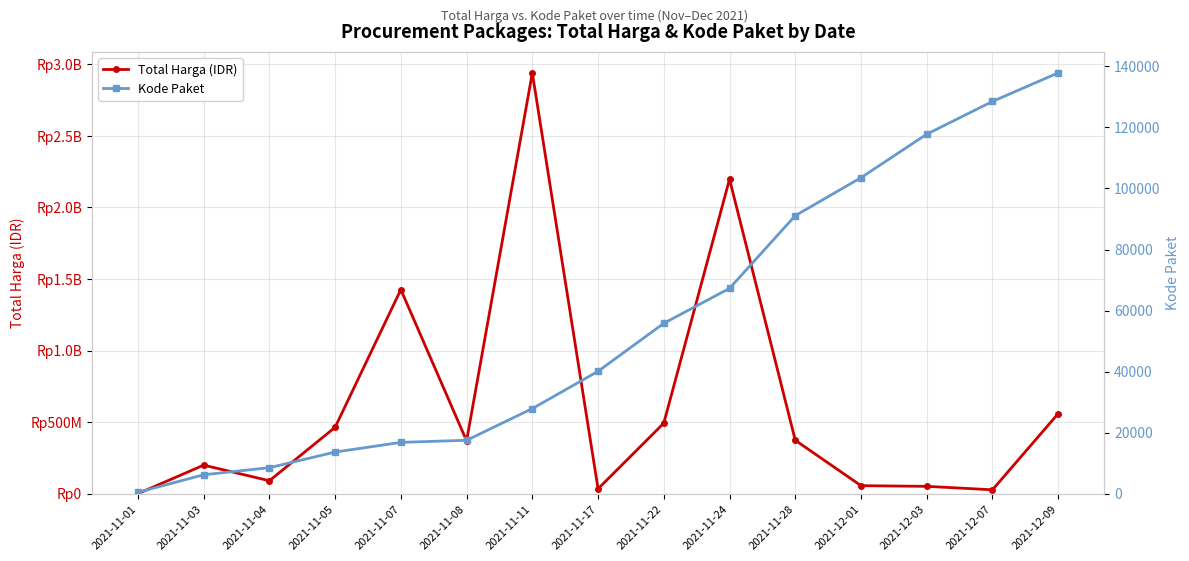

At which category does Total Harga (IDR) reach its first local peak?

2021-11-03